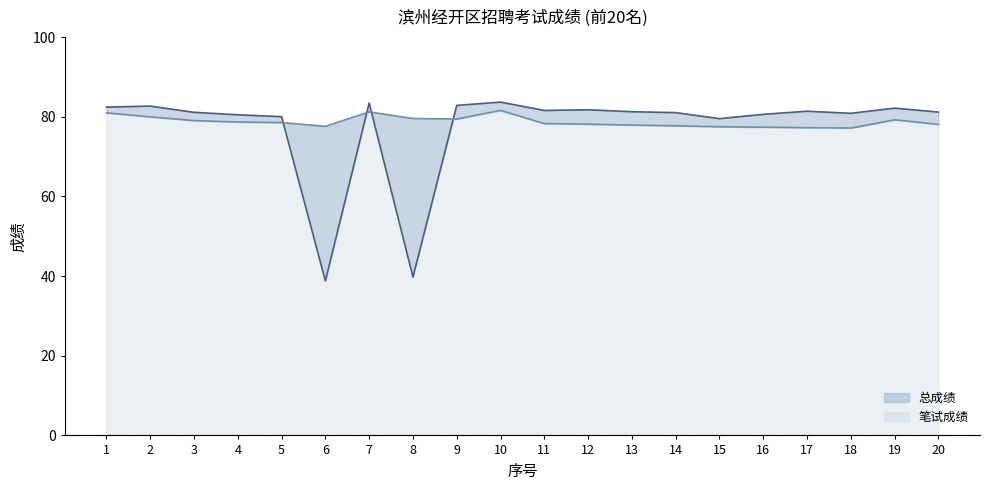

Which series has the largest total across all categories?

笔试成绩